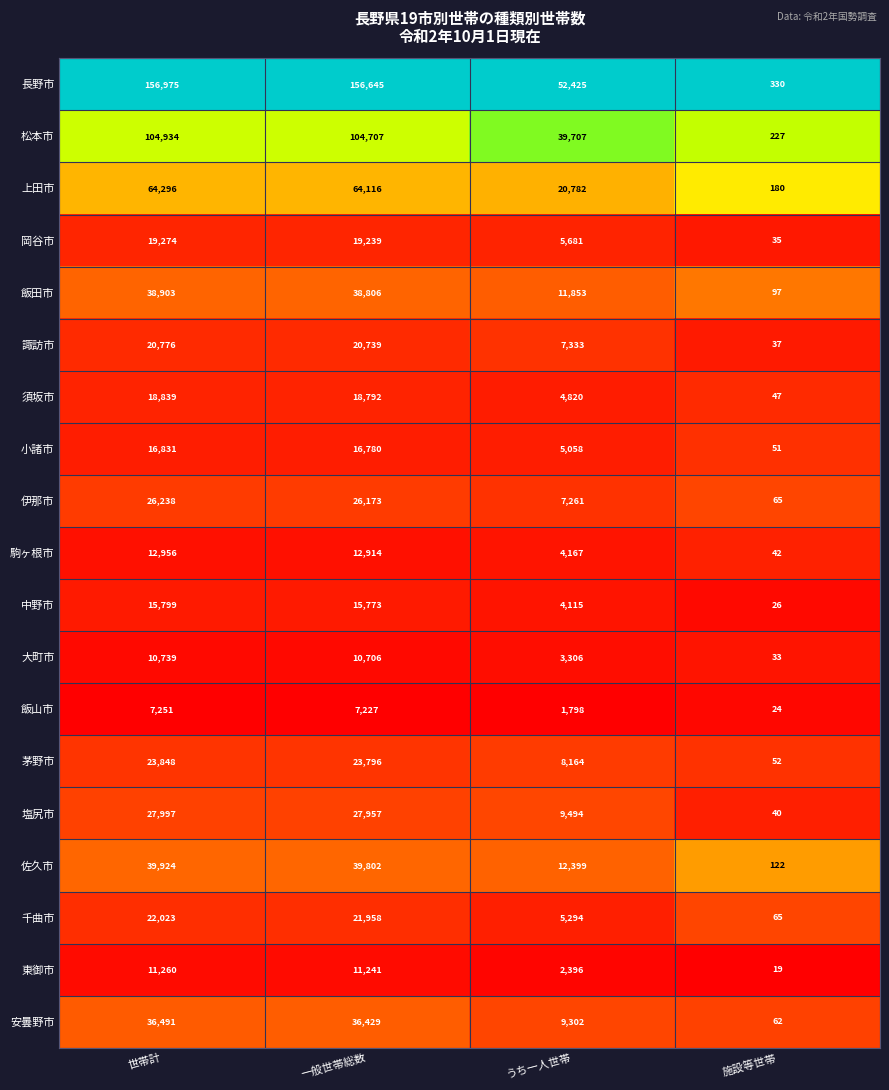

Which label corresponds to the largest value in the chart?

世帯計